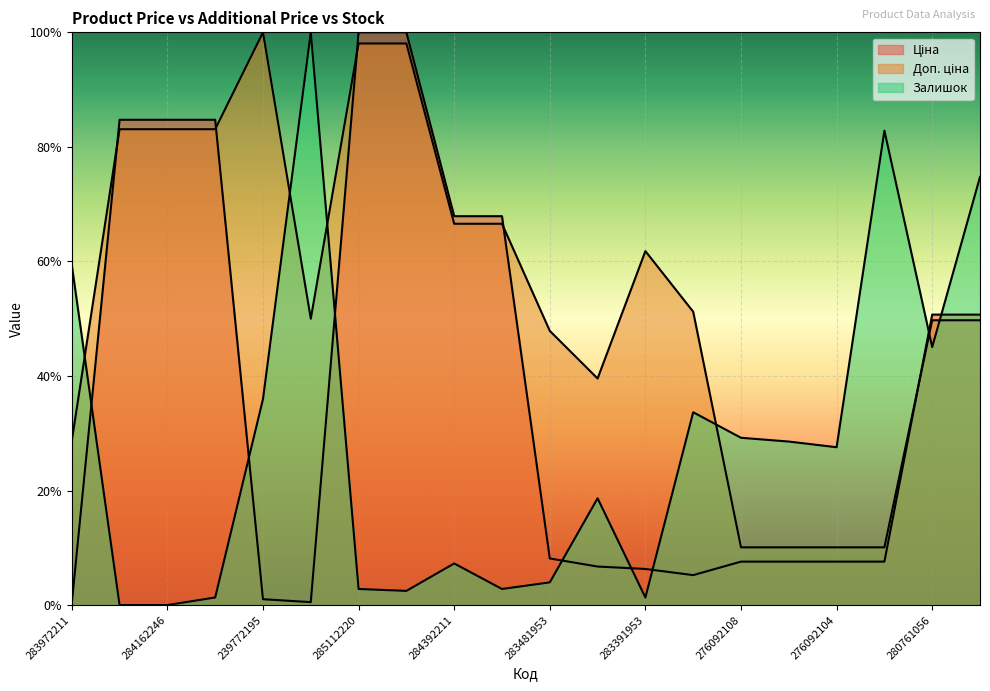

True or false: Доп. ціна has a value of 103.5 at 284392211.

False